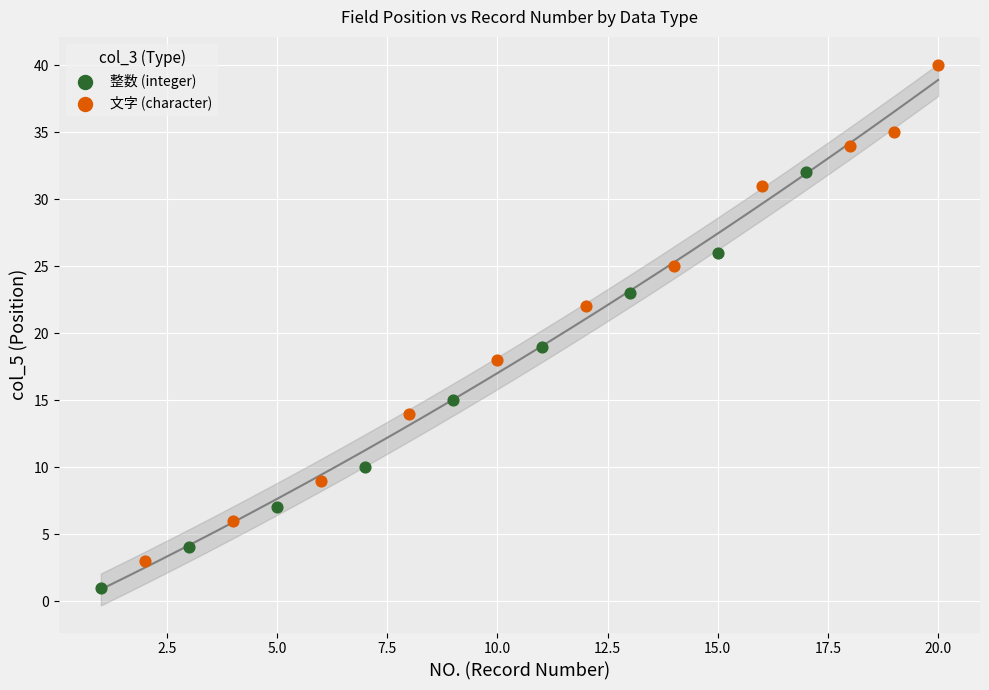

Which series reaches the maximum Y coordinate?

文字 (character)